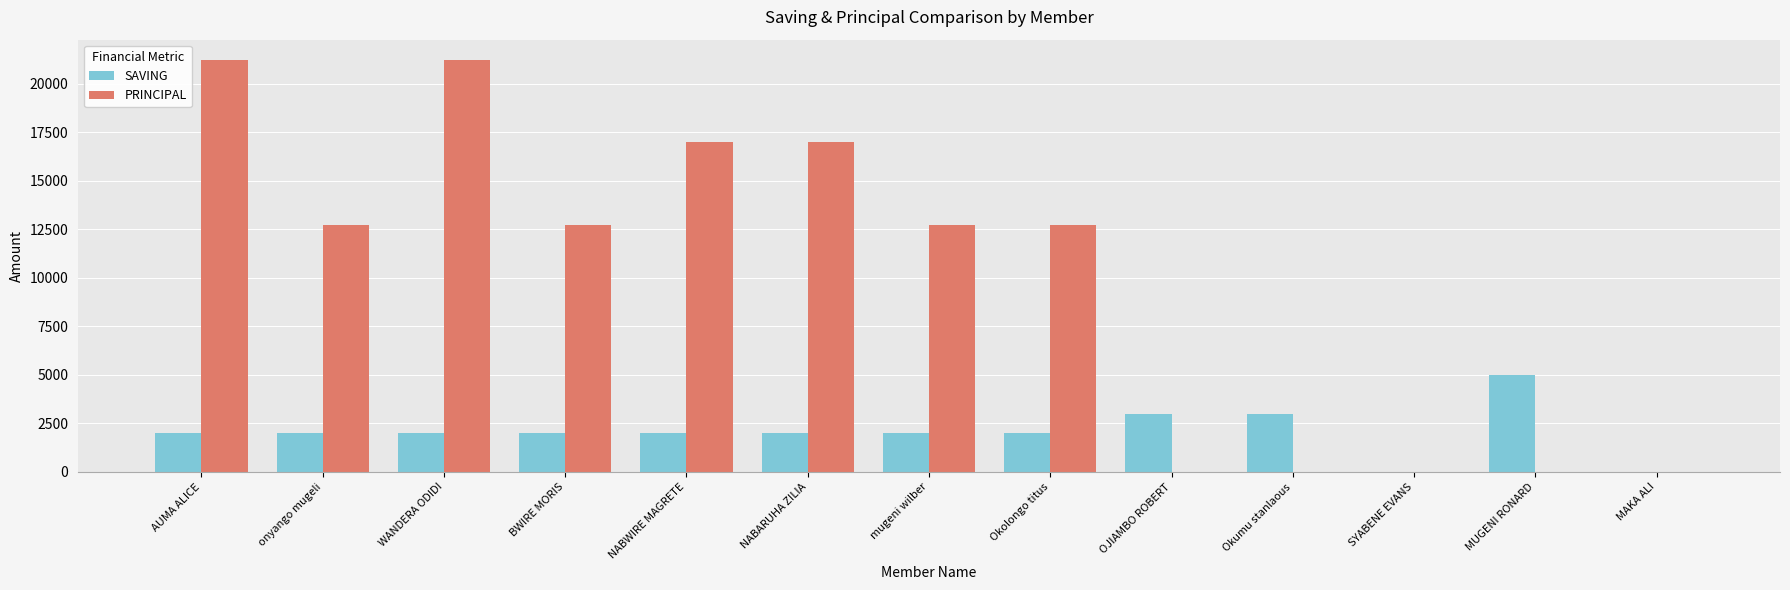

Reading left to right, extract all data points from this chart.

SAVING: AUMA ALICE=2000	onyango mugeli=2000	WANDERA ODIDI=2000	BWIRE MORIS=2000	NABWIRE MAGRETE=2000	NABARUHA ZILIA=2000	mugeni wilber=2000	Okolongo titus=2000	OJIAMBO ROBERT=3000	Okumu stanlaous=3000	SYABENE EVANS=0	MUGENI RONARD=5000	MAKA ALI=0
PRINCIPAL: AUMA ALICE=21200	onyango mugeli=12700	WANDERA ODIDI=21200	BWIRE MORIS=12700	NABWIRE MAGRETE=17000	NABARUHA ZILIA=17000	mugeni wilber=12700	Okolongo titus=12700	OJIAMBO ROBERT=0	Okumu stanlaous=0	SYABENE EVANS=0	MUGENI RONARD=0	MAKA ALI=0